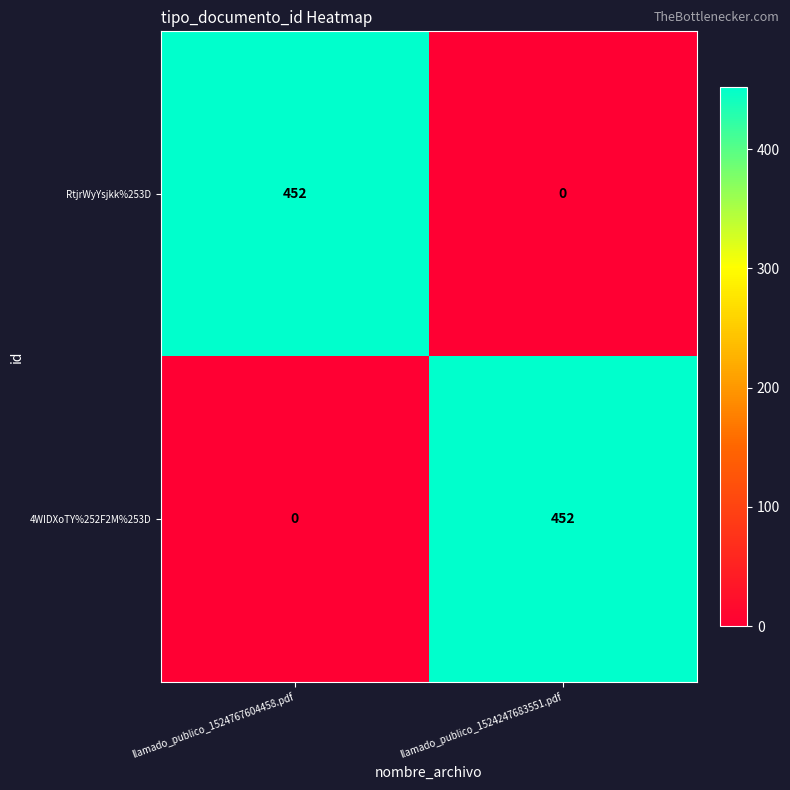

Is the value of RtjrWyYsjkk%253D at llamado_publico_1524767604458.pdf greater than the value of 4WIDXoTY%252F2M%253D at llamado_publico_1524767604458.pdf?

Yes